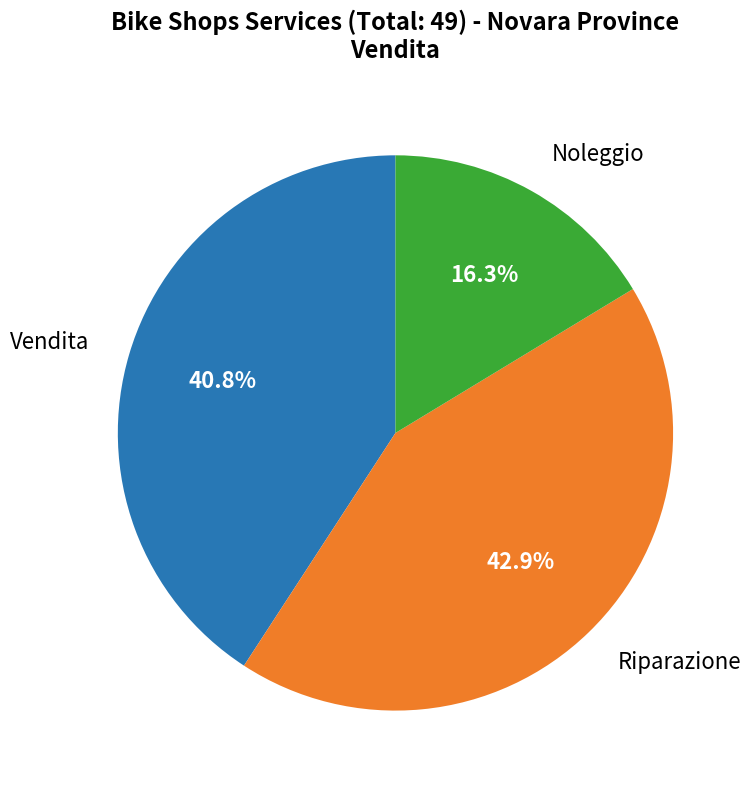

Is there any slice that represents more than half of the pie?

No